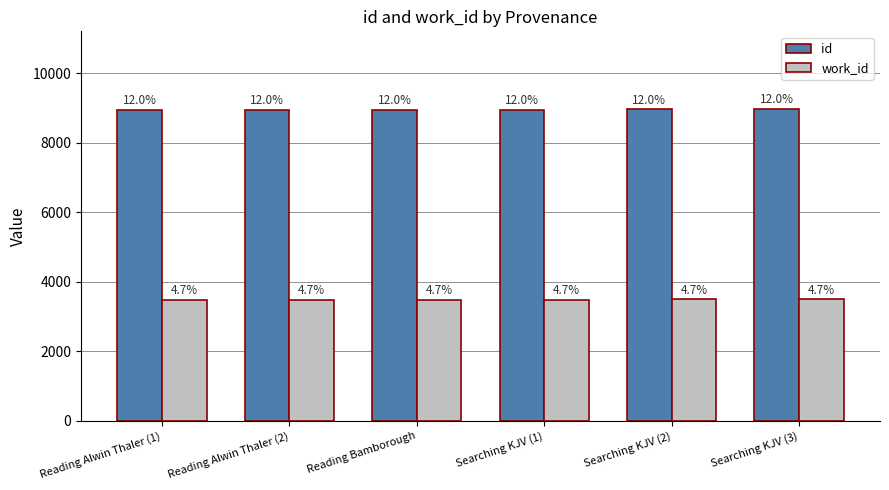

What are all the series names shown in the legend?

id, work_id